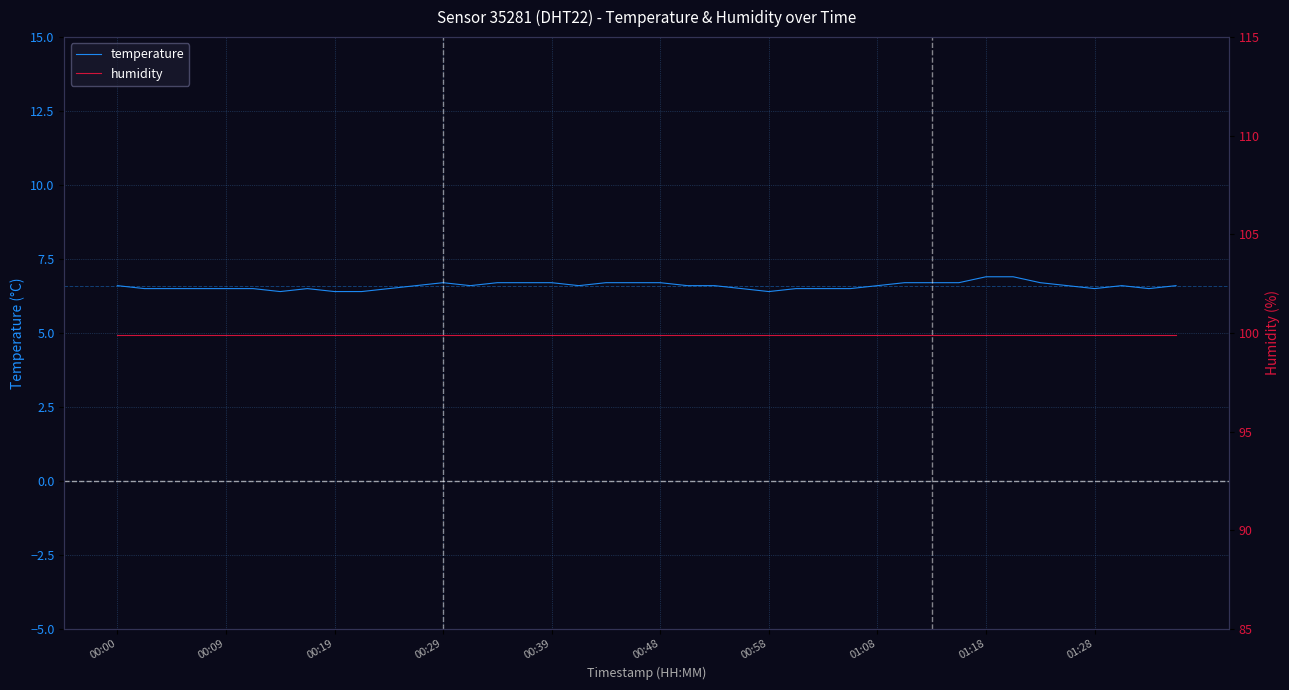

How many lines are shown in the chart?

2